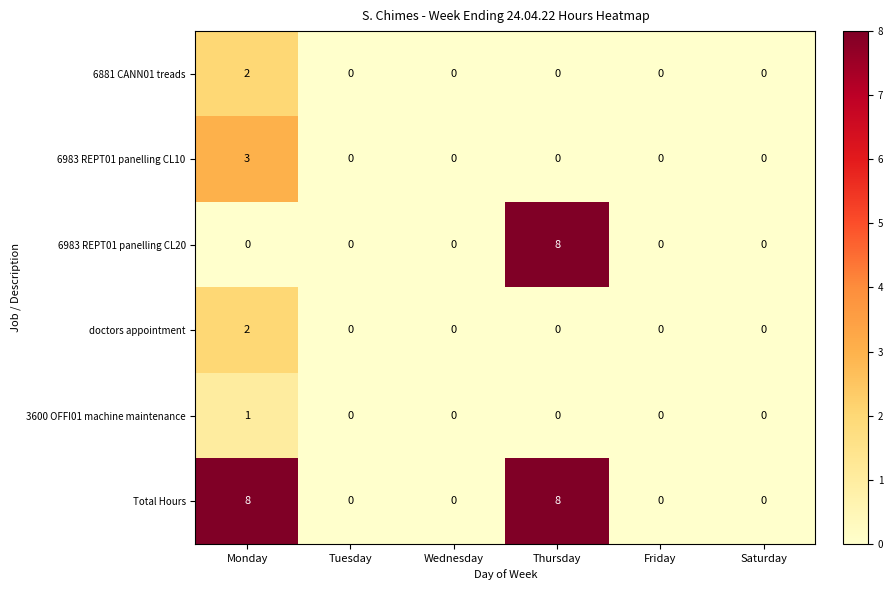

The 3600 OFFI01 machine maintenance series shows 0 at Monday. True or false?

False